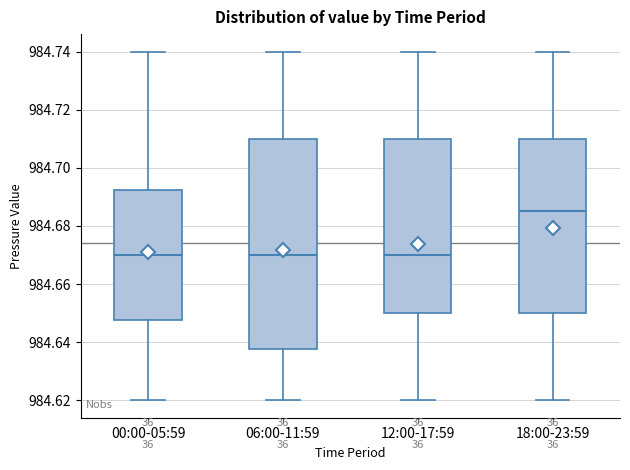

Reading left to right, read every box against the y-axis: the position of its median line, the range the box covers, and the ends of its whiskers. The values are not printed on the chart, so give them approximately, as read against the axis.

00:00-05:59: median 984.670, box 984.648 to 984.692, whiskers 984.620 to 984.740
06:00-11:59: median 984.670, box 984.638 to 984.710, whiskers 984.620 to 984.740
12:00-17:59: median 984.670, box 984.650 to 984.710, whiskers 984.620 to 984.740
18:00-23:59: median 984.686, box 984.650 to 984.710, whiskers 984.620 to 984.740